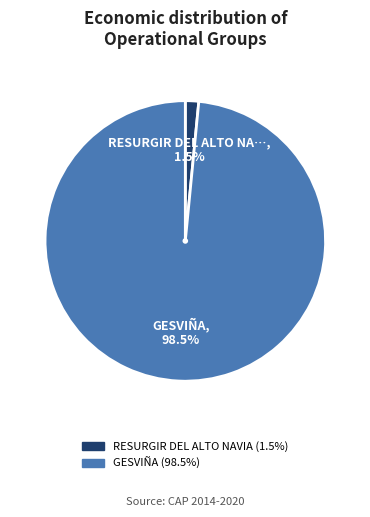

Which slice is the largest?

GESVIÑA